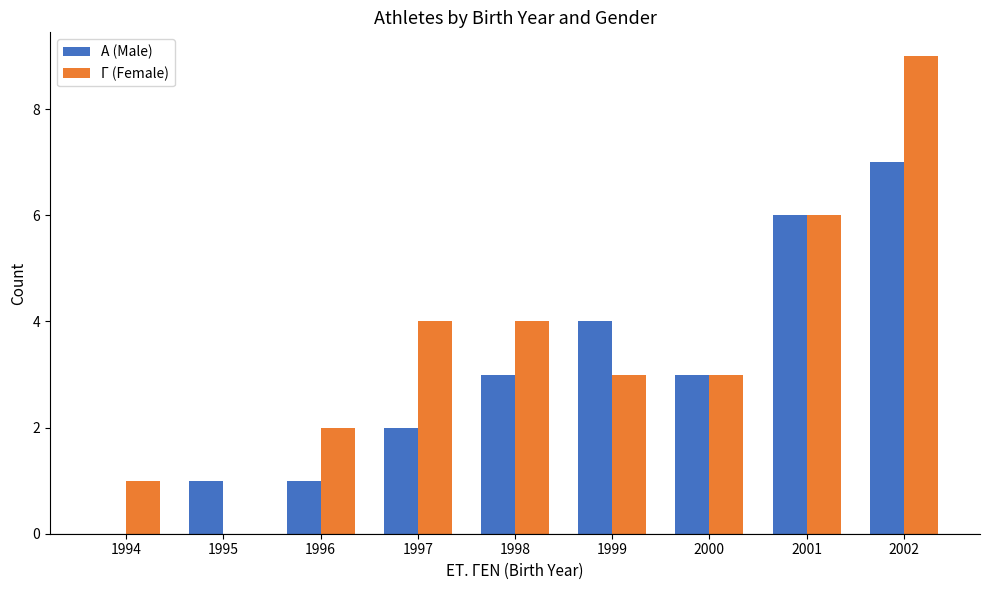

At which category does the chart reach its peak across all series?

2002